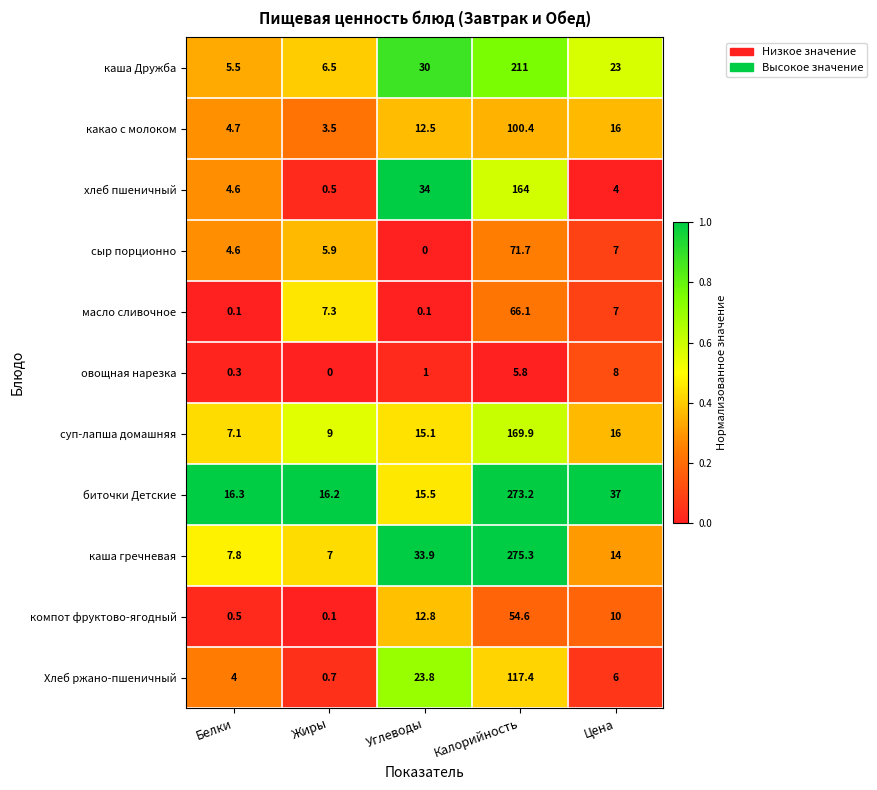

Which series changed the most between Жиры and Калорийность?

каша гречневая